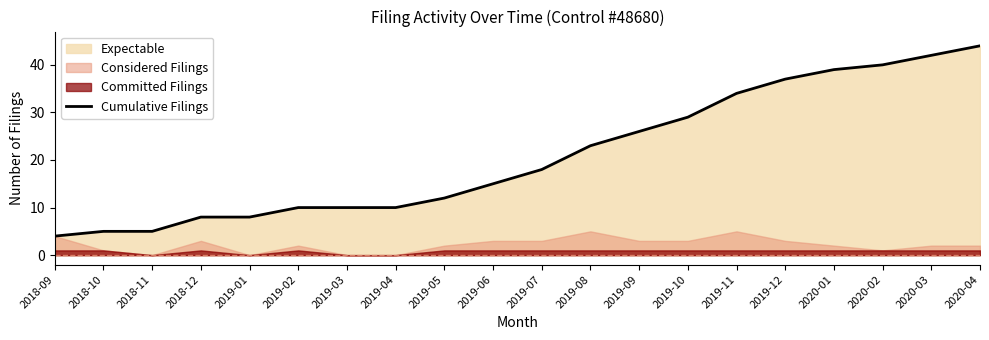

What is the greatest value displayed?

44